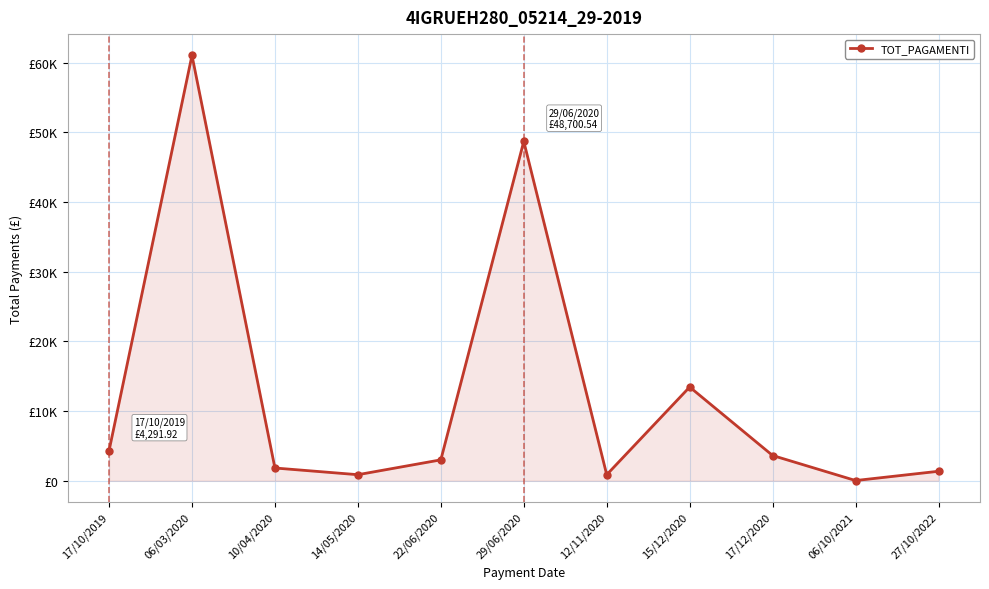

Reading right to left, transcribe all the data shown in this chart.

27/10/2022=1360.8	06/10/2021=30.0	17/12/2020=3623.7	15/12/2020=13451.1	12/11/2020=868.1	29/06/2020=48700.5	22/06/2020=3000.0	14/05/2020=869.1	10/04/2020=1830.0	06/03/2020=61043.9	17/10/2019=4291.9